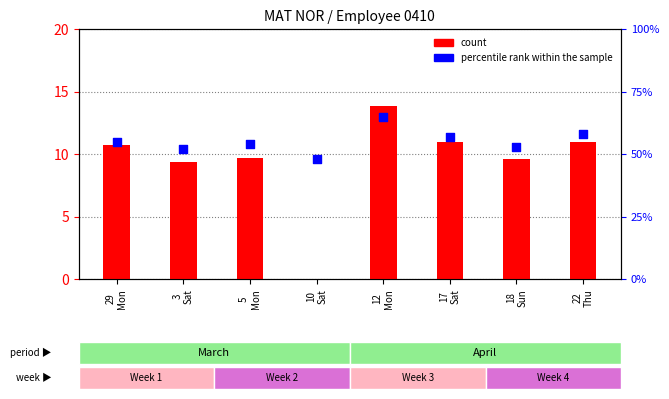

Which series has the largest total across all categories?

percentile rank within the sample